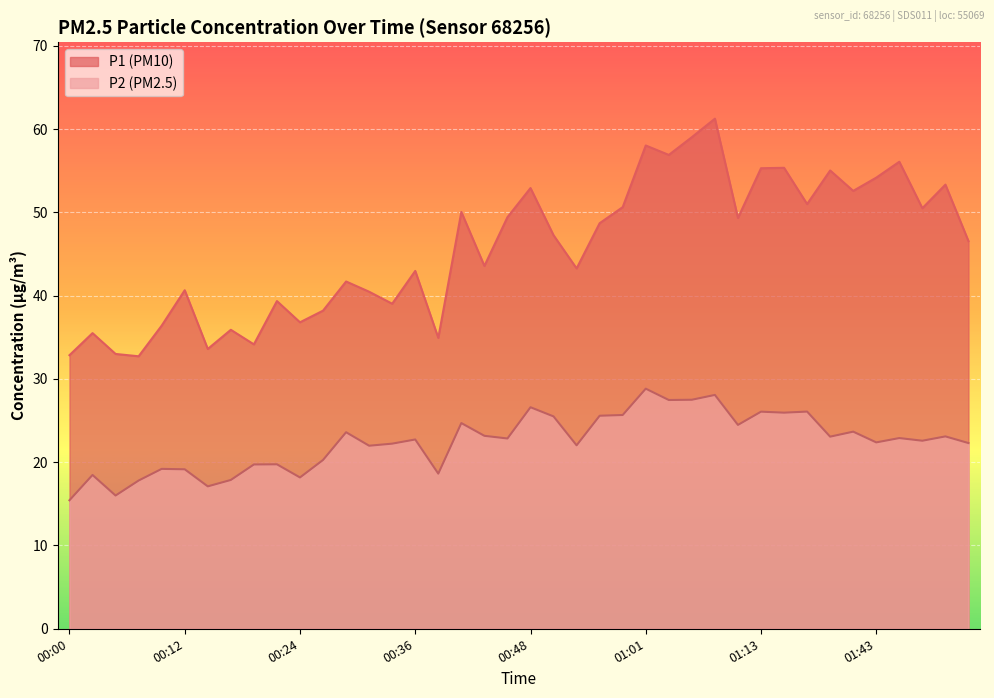

What is the label of the 20th point from the right?

00:48